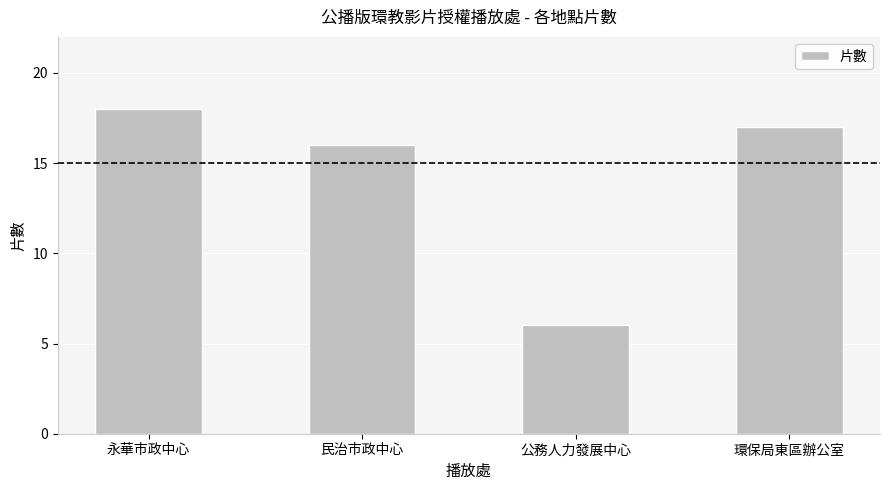

Reading right to left, transcribe all the data shown in this chart.

17	6	16	18